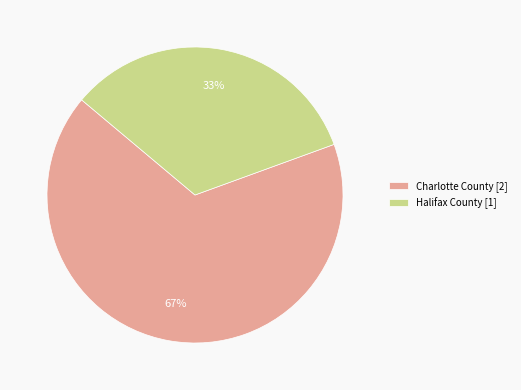

Does Charlotte County [2] account for over 50% of the chart?

Yes